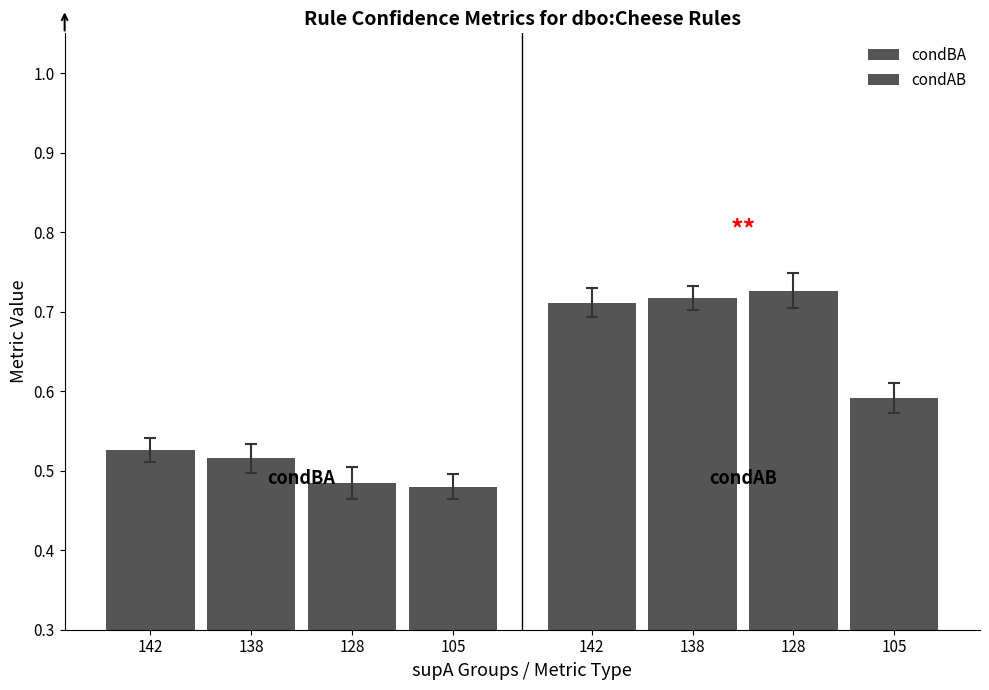

At which category is the sum across all series the highest?

142